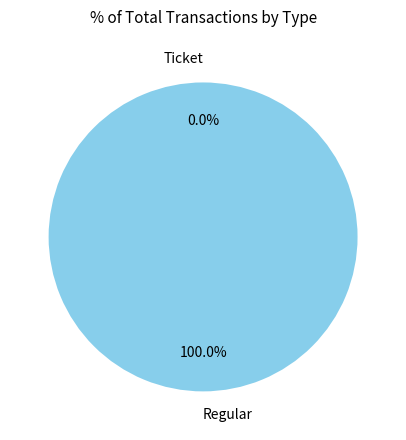

Which slice is the smallest?

Ticket